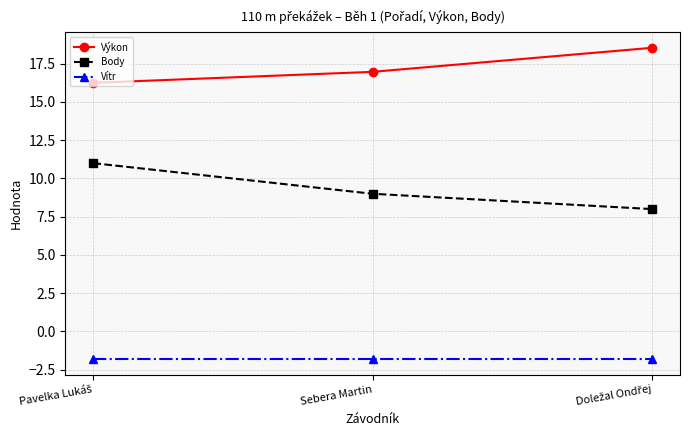

What is the value of the Body point at the 2nd from the left?

9.0